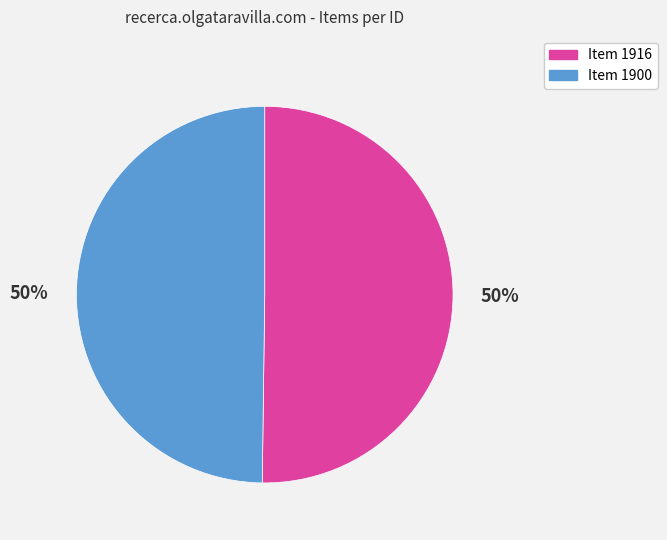

How many slices are in this pie chart?

2